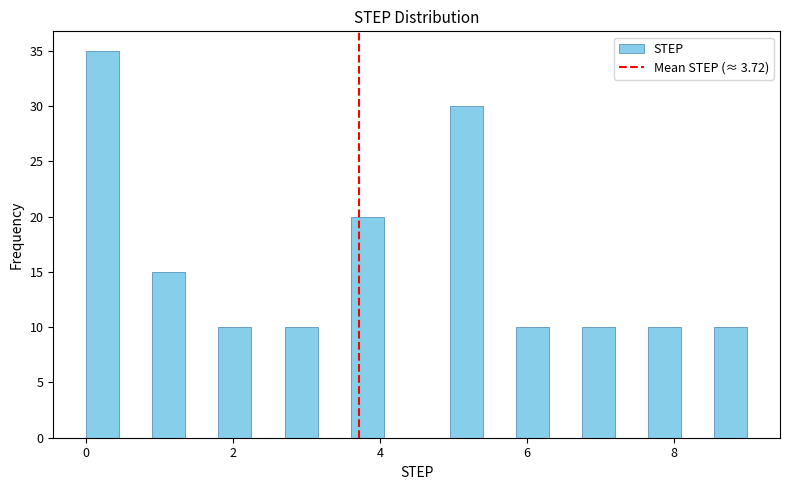

Read against the x-axis, roughly where is the centre of the tallest bar?

0.2